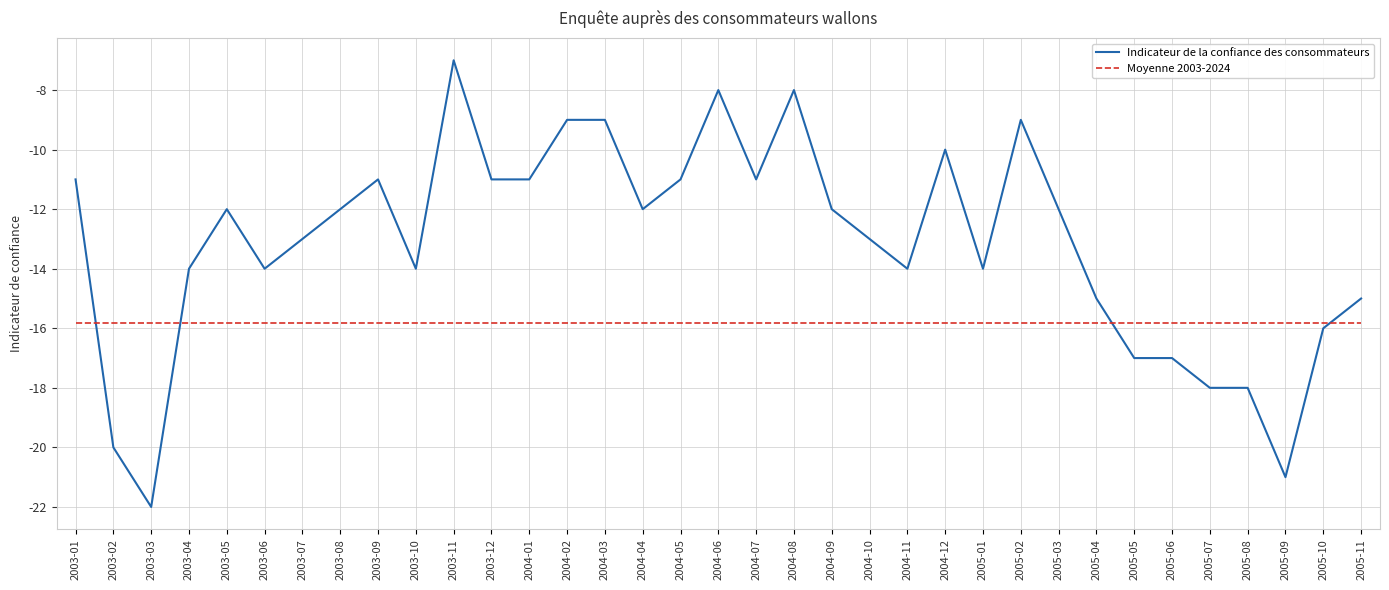

What is the sum of all Moyenne 2003-2024 values?

-554.0